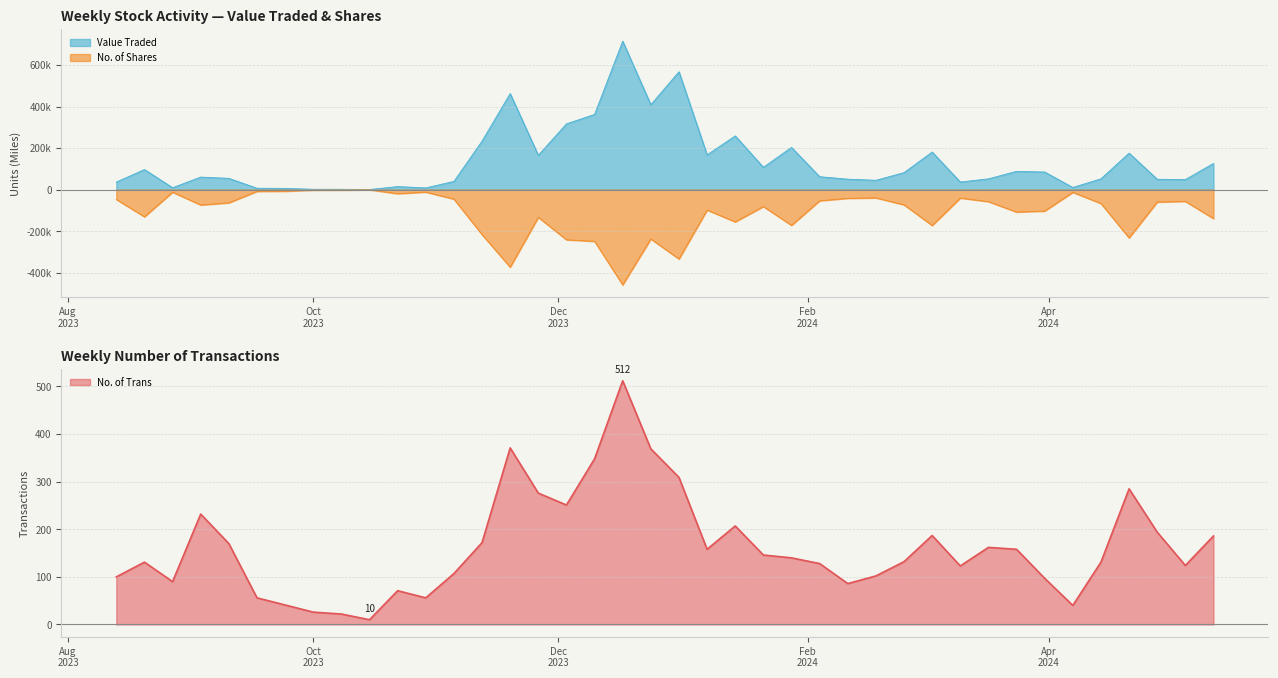

What is the total value across all series at 18/02/2024?

84797